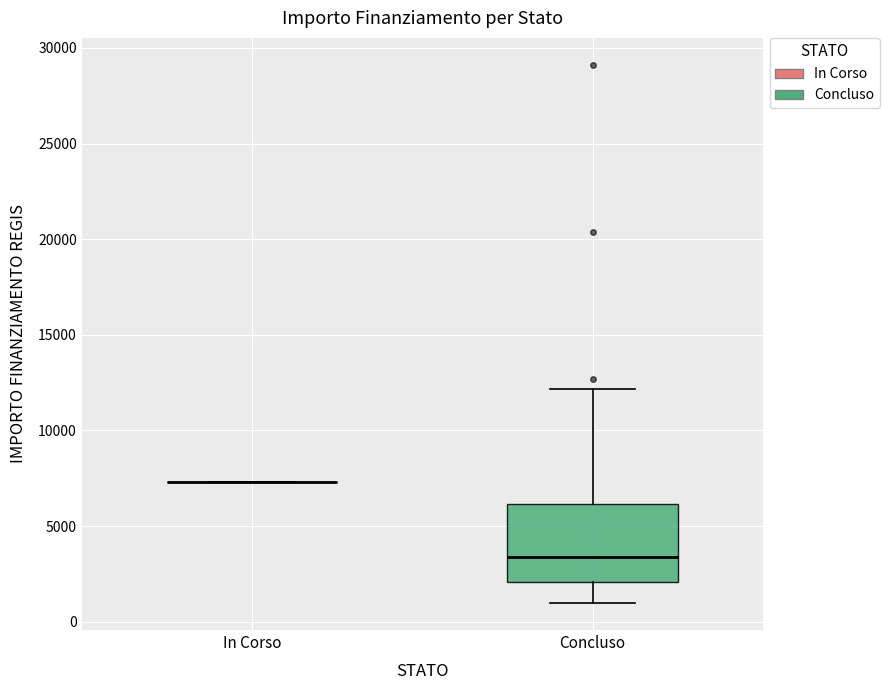

Reading left to right, transcribe this box plot: for each box, give where its median line is, the range the box spans, and where its two whiskers end, as read against the y-axis. The values are not printed on the chart, so give them approximately, as read against the axis.

In Corso: box collapsed to a line at 7500, whiskers 7500 to 7500
Concluso: median 3500, box 2000 to 6000, whiskers 1000 to 12000